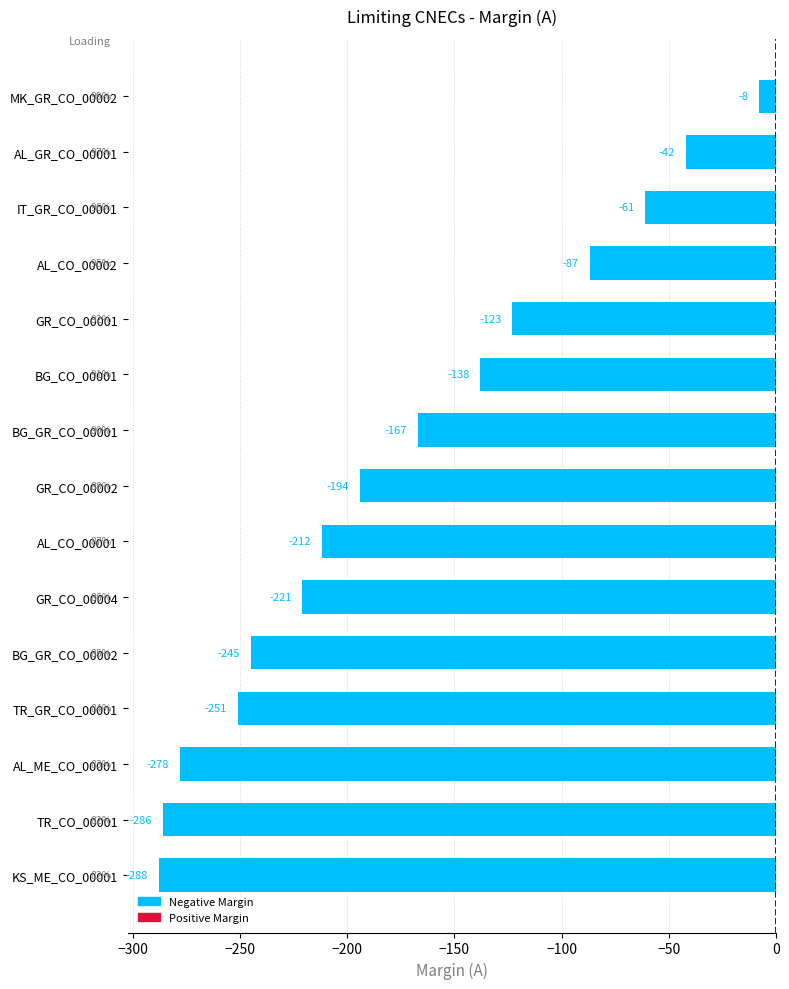

What is the sum of all values?

-2601